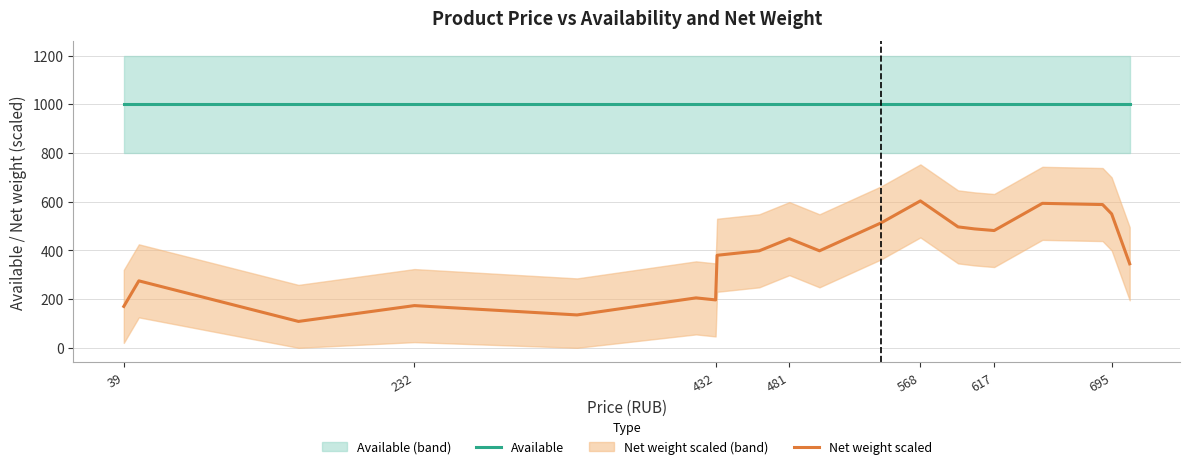

Reading left to right, what are all the values shown in this chart?

Available: 1000.0	1000.0	1000.0	1000.0	1000.0	1000.0	1000.0	1000.0	1000.0	1000.0	1000.0	1000.0	1000.0	1000.0	1000.0	1000.0	1000.0	1000.0	1000.0	1000.0
Net weight scaled: 170.0	275.0	108.3	173.3	135.0	205.0	196.7	380.0	398.3	448.3	398.3	513.3	603.3	496.7	488.3	481.7	593.3	588.3	550.0	345.0